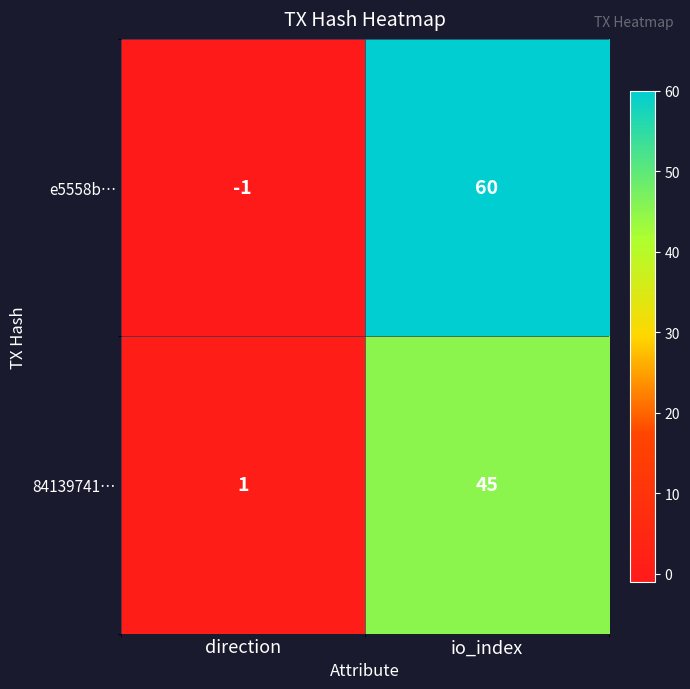

What is the difference between the highest and lowest values at direction?

2